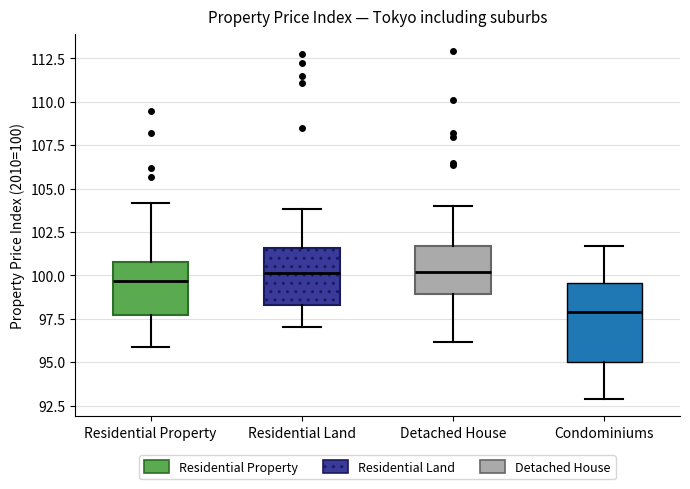

Where does the median line of the box for Condominiums sit on the y-axis? The values are not printed on the chart, so give them approximately, as read against the axis.

98.0